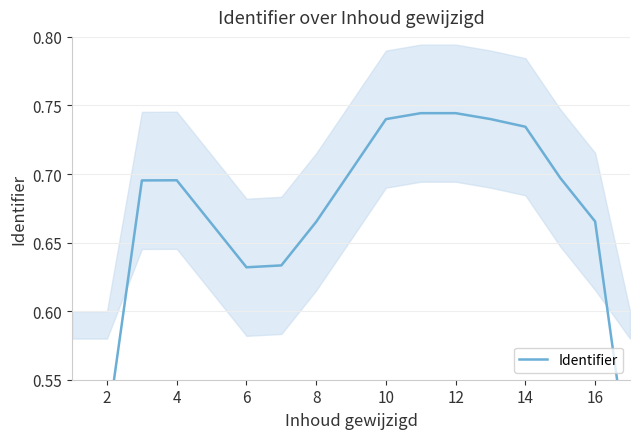

Reading left to right, transcribe all the data shown in this chart.

0.3	0.5	0.7	0.7	0.7	0.6	0.6	0.7	0.7	0.7	0.7	0.7	0.7	0.7	0.7	0.7	0.5